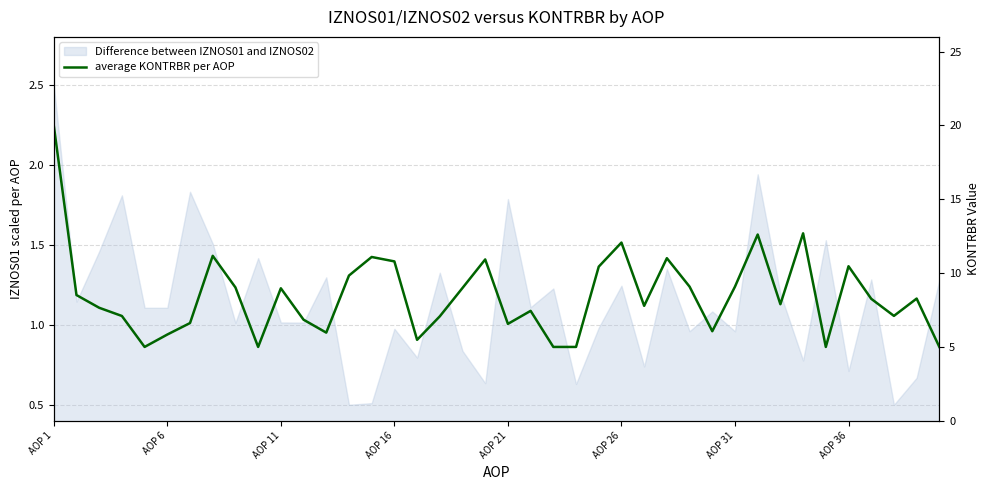

Count the number of categories in the chart.

40